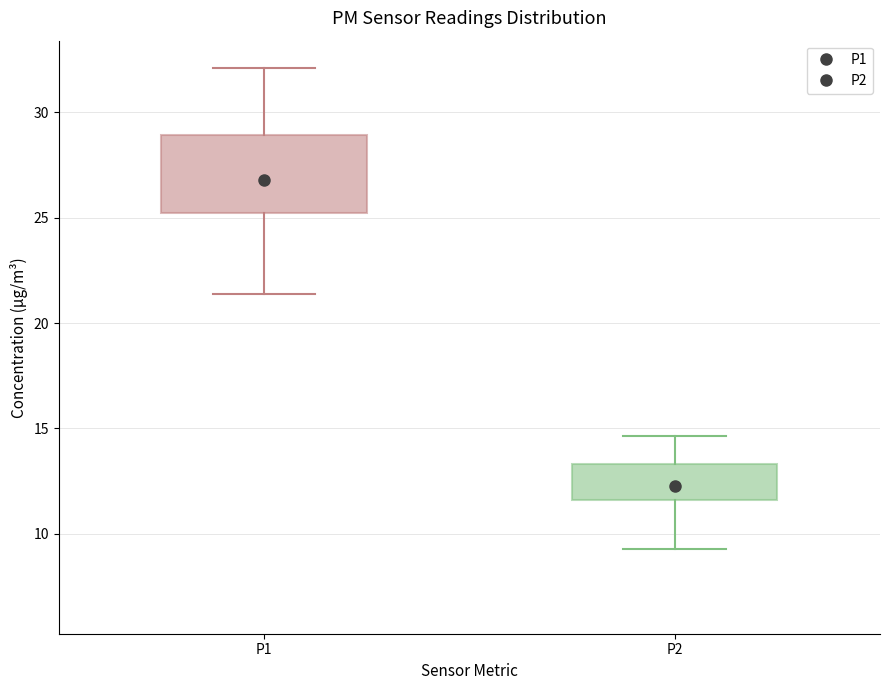

Reading left to right, read every box against the y-axis: the position of its median line, the range the box covers, and the ends of its whiskers. The values are not printed on the chart, so give them approximately, as read against the axis.

P1: median 27.0, box 25.0 to 29.0, whiskers 21.5 to 32.0
P2: median 12.5, box 11.5 to 13.5, whiskers 9.5 to 14.5